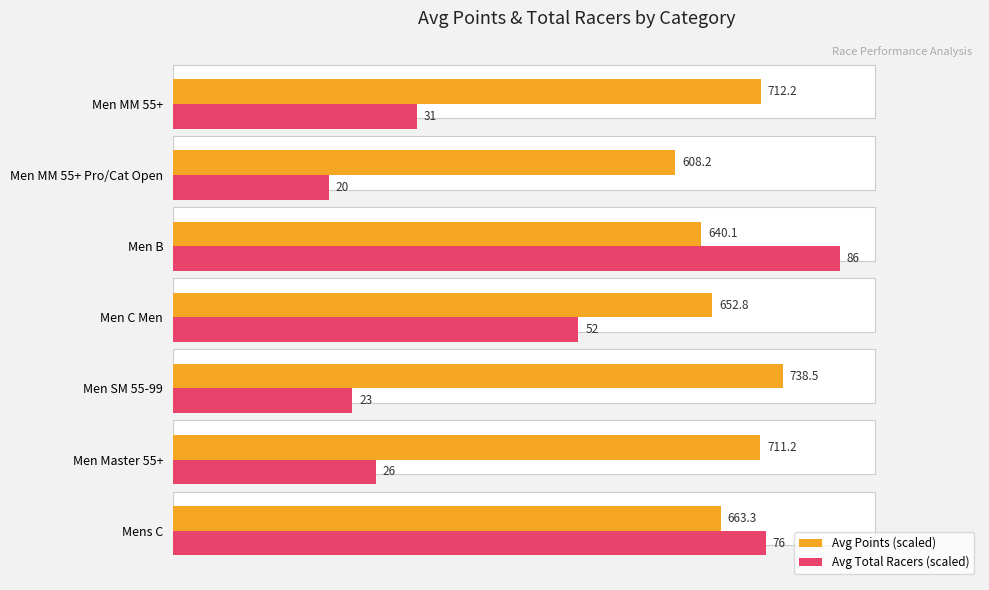

Which series has the largest total across all categories?

Avg Points (scaled)